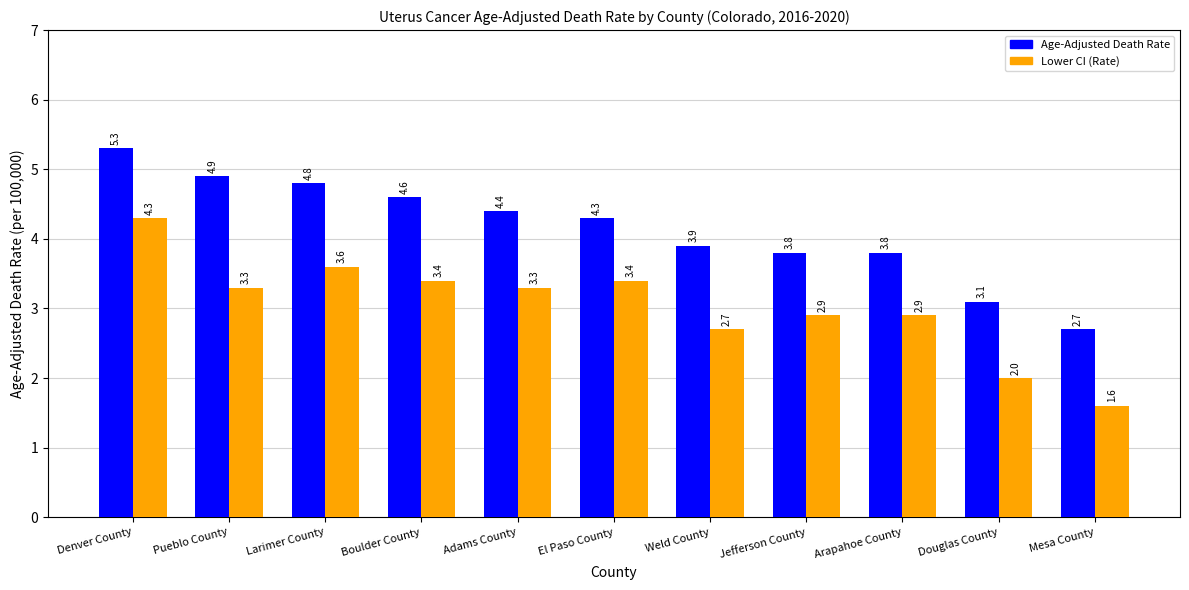

What value does the Lower CI (Rate) series have at Pueblo County?

3.3